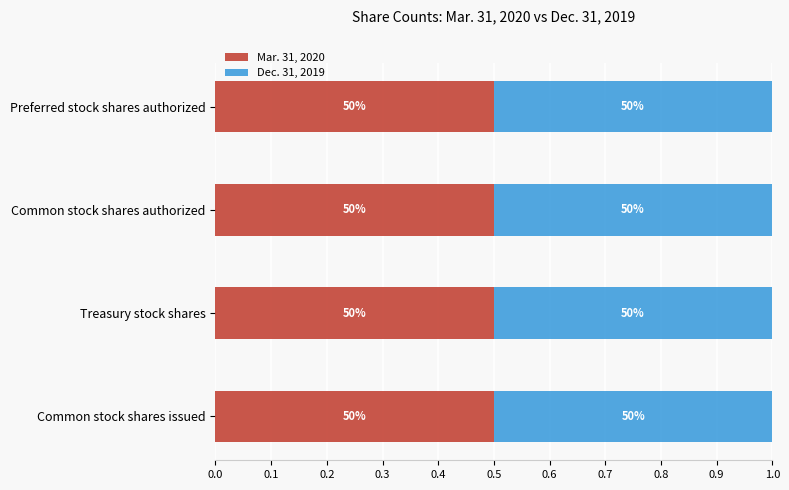

What is the value of the Dec. 31, 2019 bar at the 3rd from the left?

0.5